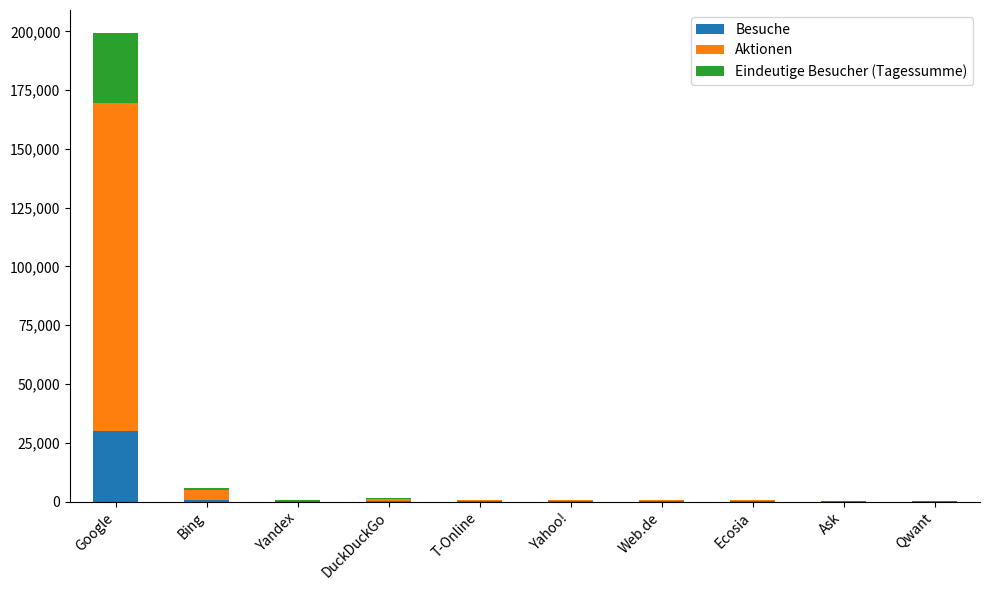

What is the total value across all series at Google?

199133